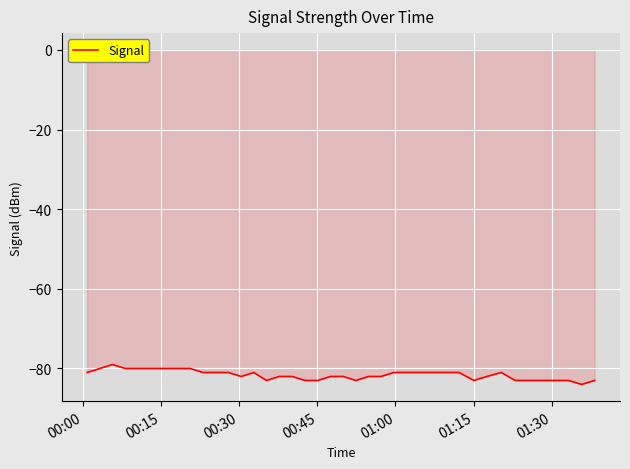

What is the maximum value shown in the chart?

-79